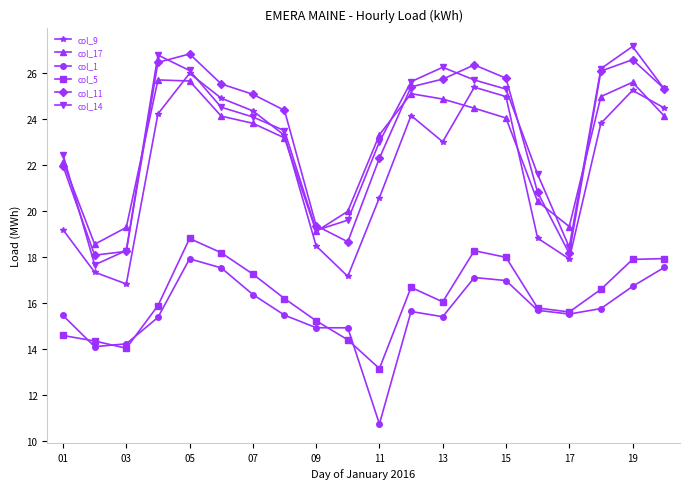

True or false: col_11 and col_1 cross at least once.

False